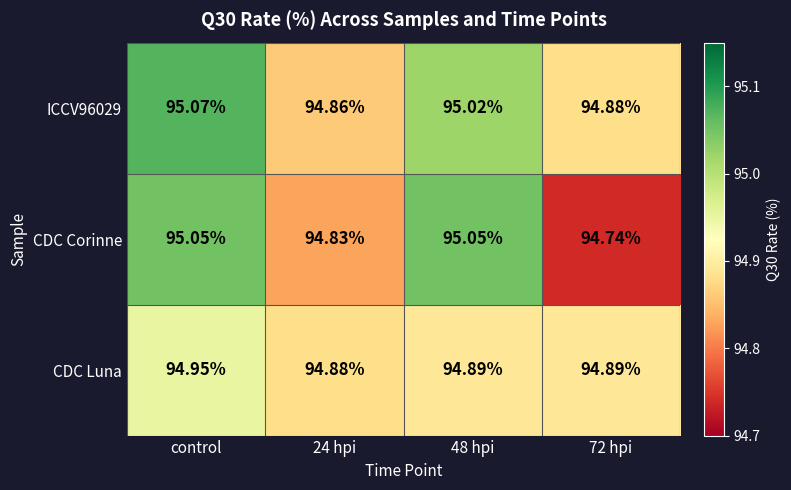

Which category has the lowest value across all series?

72 hpi